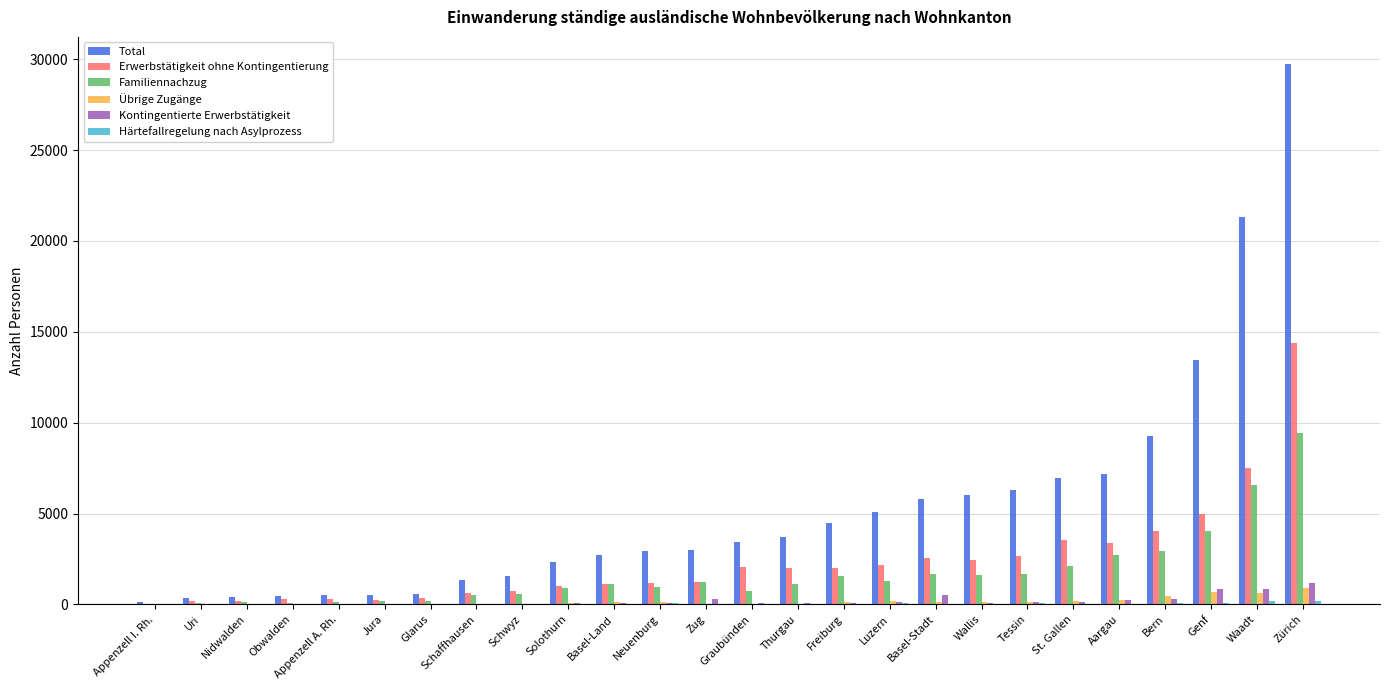

Between Appenzell A. Rh. and Zürich, which series saw the biggest shift?

Total